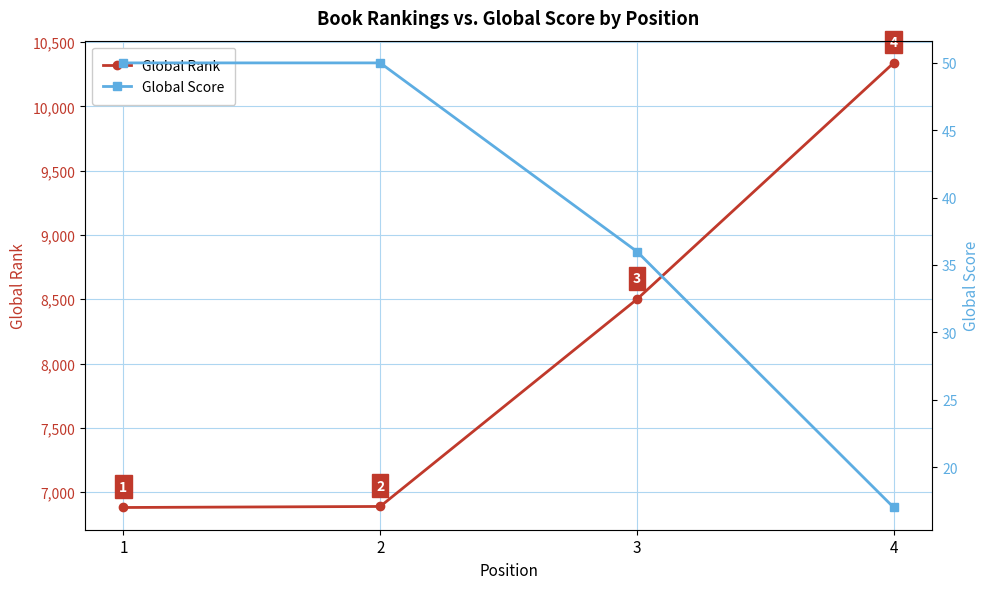

Reading right to left, what are all the values shown in this chart?

Global Rank: 4=10338	3=8500	2=6889	1=6881
Global Score: 4=17	3=36	2=50	1=50